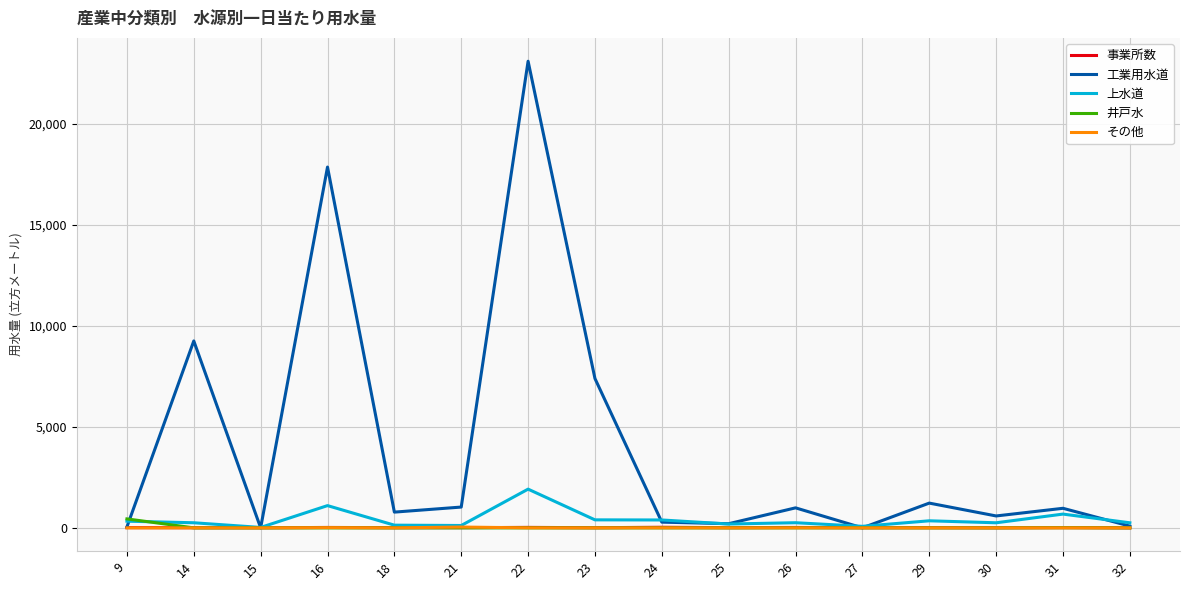

Between 18 and 23, which series saw the biggest shift?

工業用水道